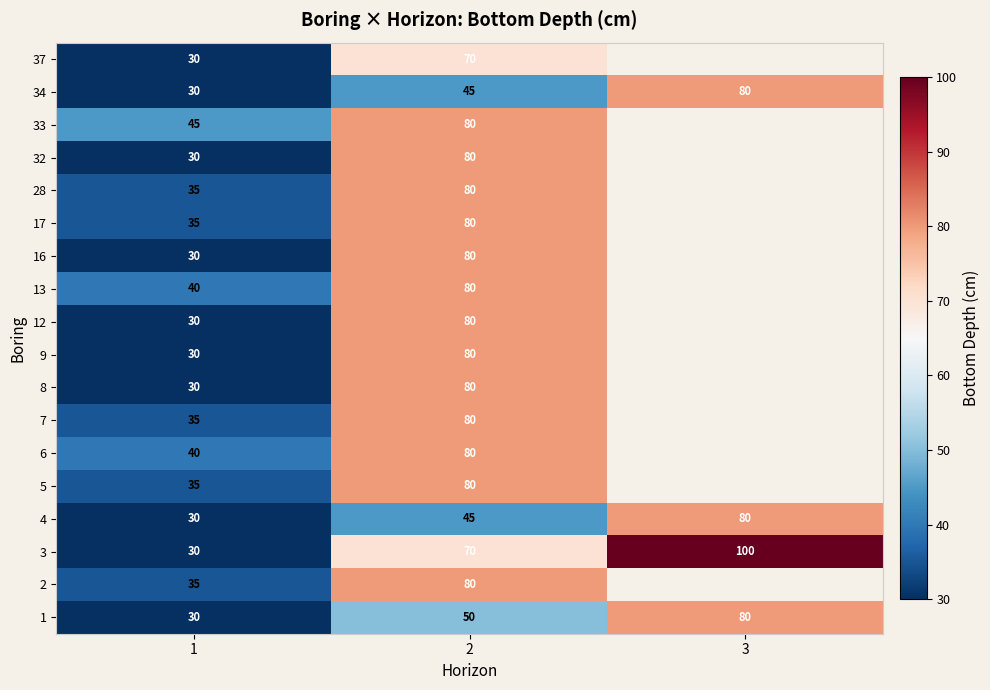

The value of 32 at 2 is 80. True or false?

True